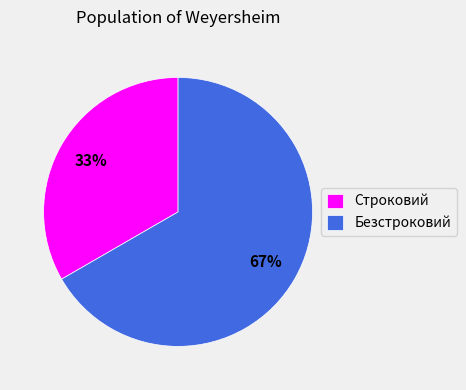

To the nearest percent, what portion does Безстроковий represent?

67%